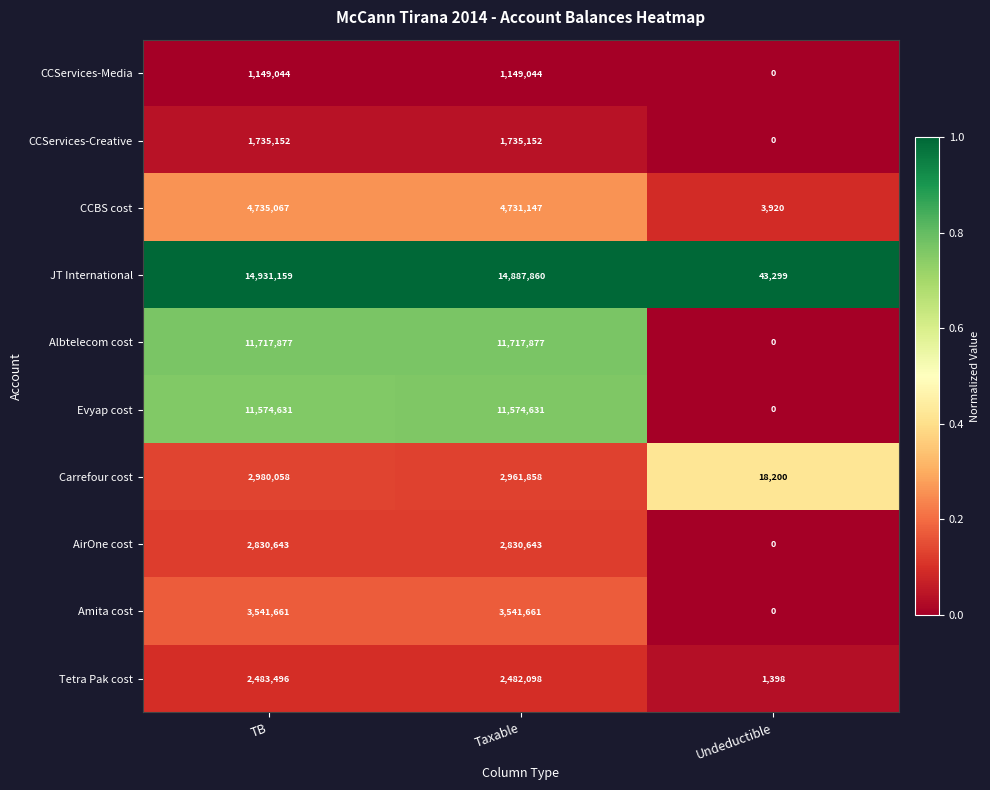

Which series has the widest spread of values?

JT International